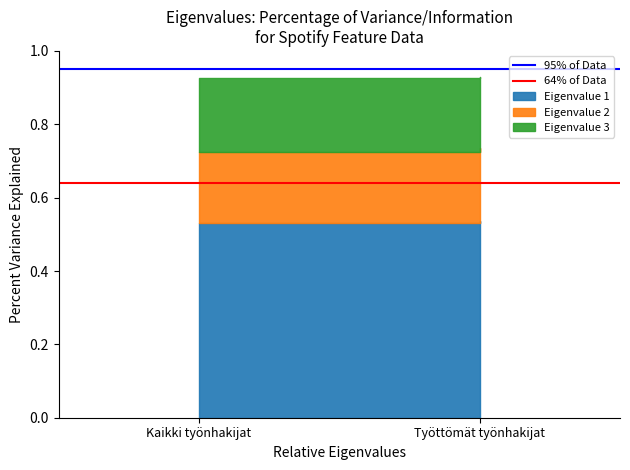

What is the maximum value for 64% of Data?

0.6